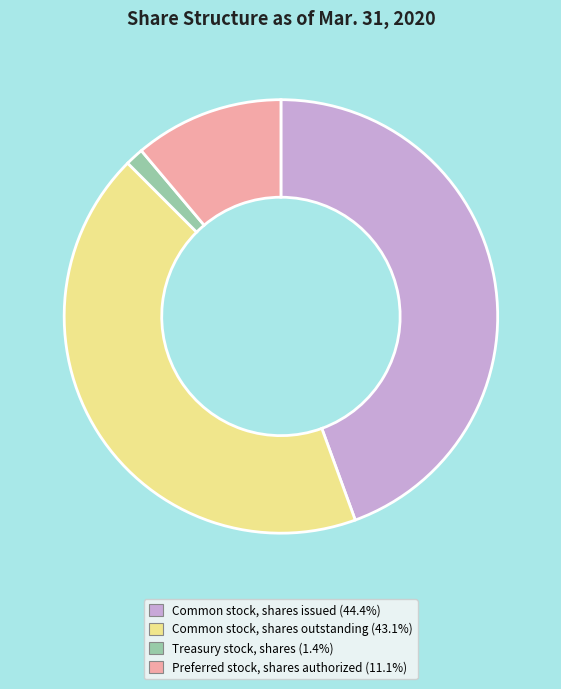

Is there a majority slice in this chart?

No